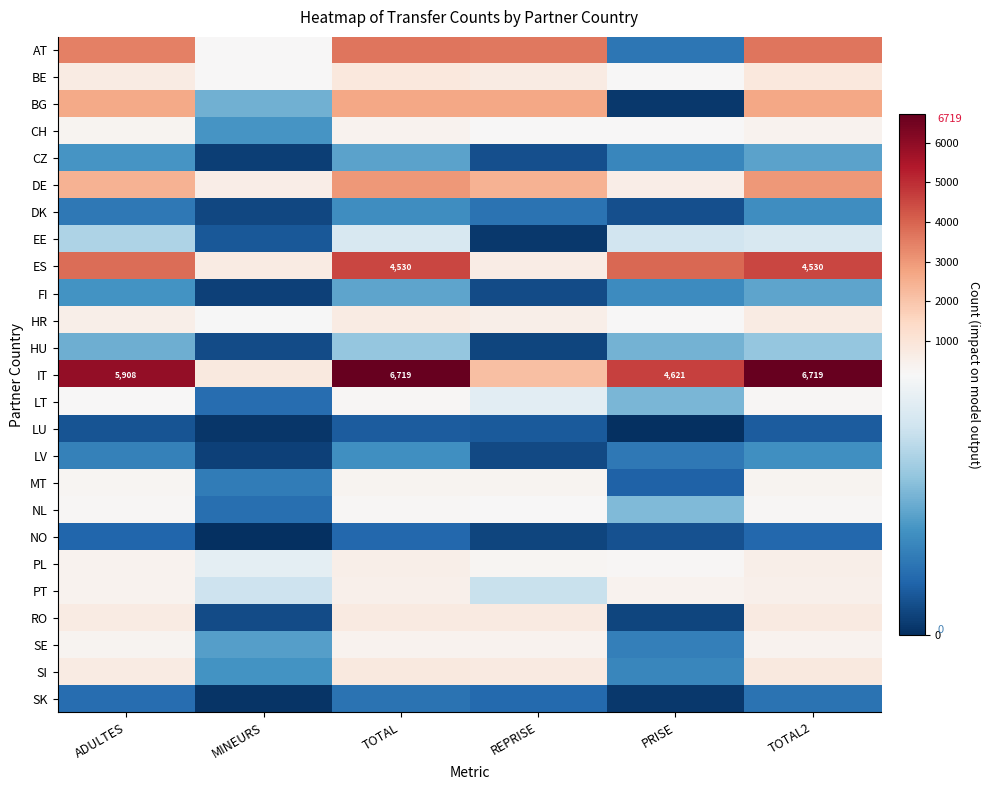

Is it true that SI equals 765 at TOTAL2?

True